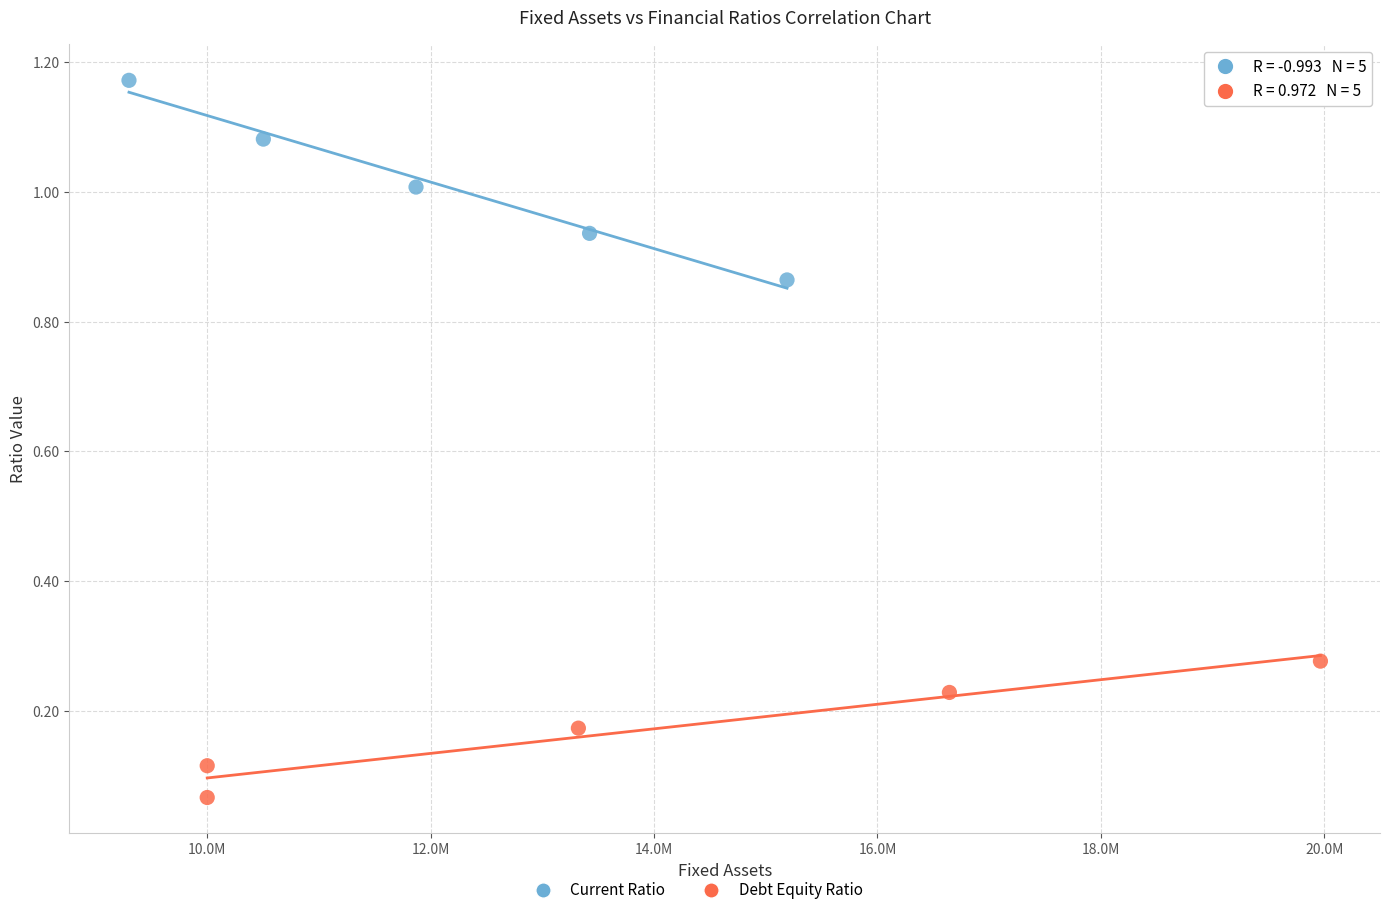

Which series has the widest spread of Y values?

Current Ratio